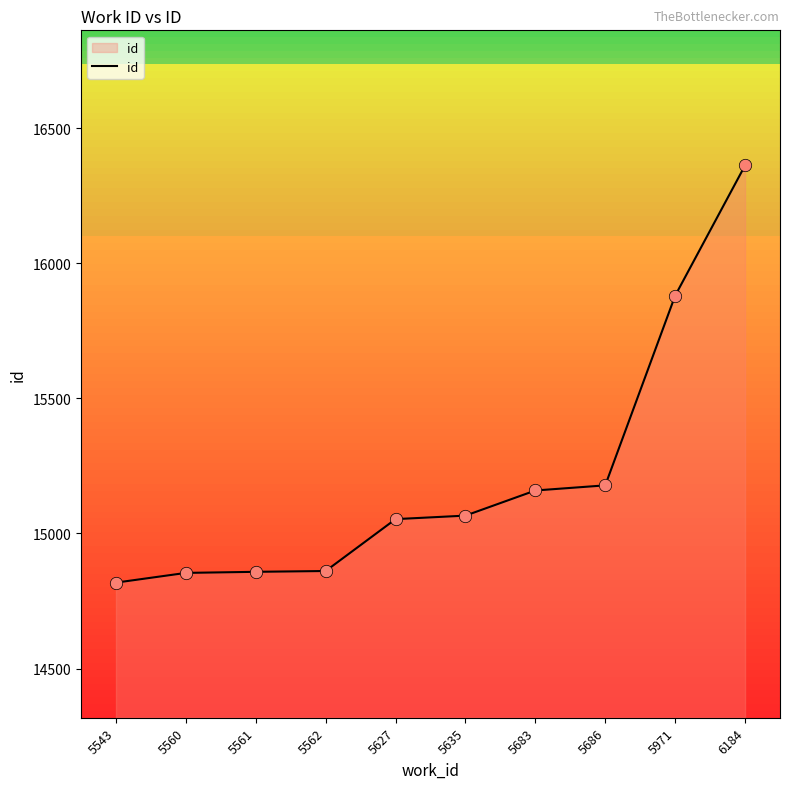

Approximately how many times larger is the value at 6184 compared to 5560?

1.1